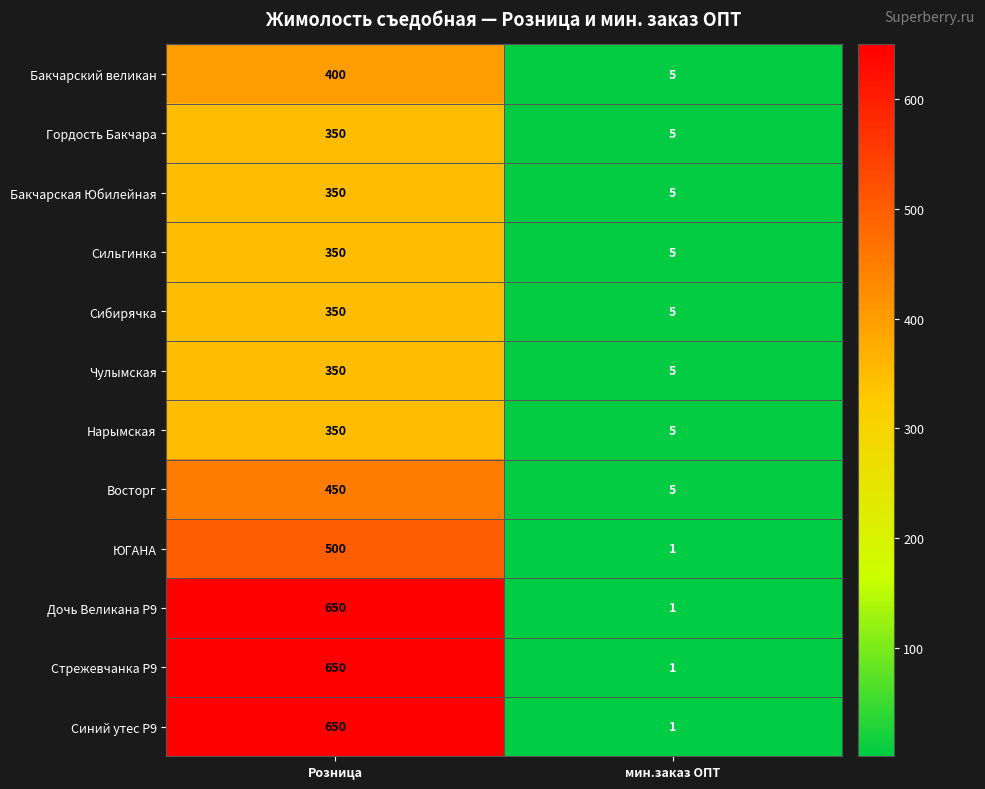

What is the spread (max minus min) of values at мин.заказ ОПТ?

4